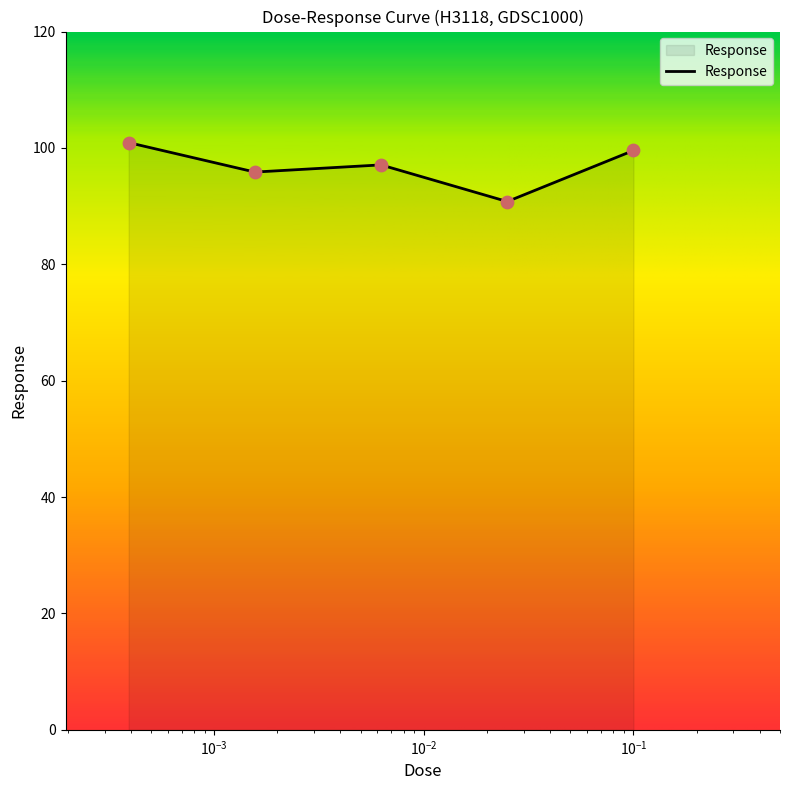

What is the difference between the maximum and minimum values?

10.1